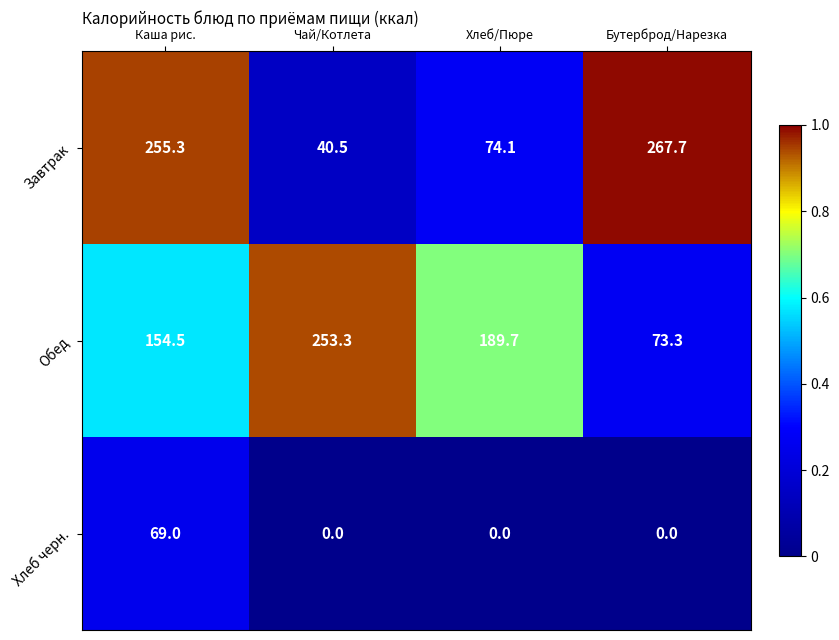

What is the difference between the Завтрак values at Хлеб/Пюре and Каша рис.?

181.2